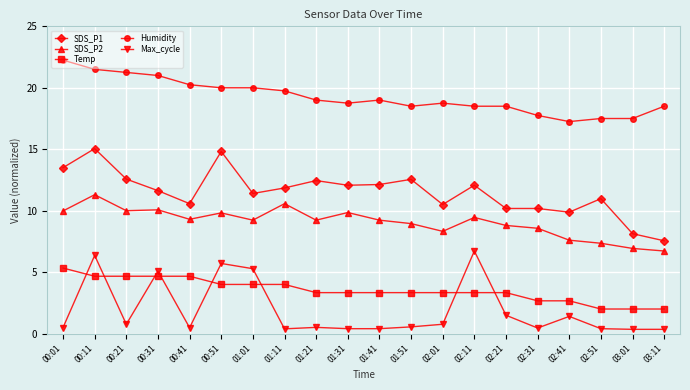

Where does the Temp series first go above 3?

00:01